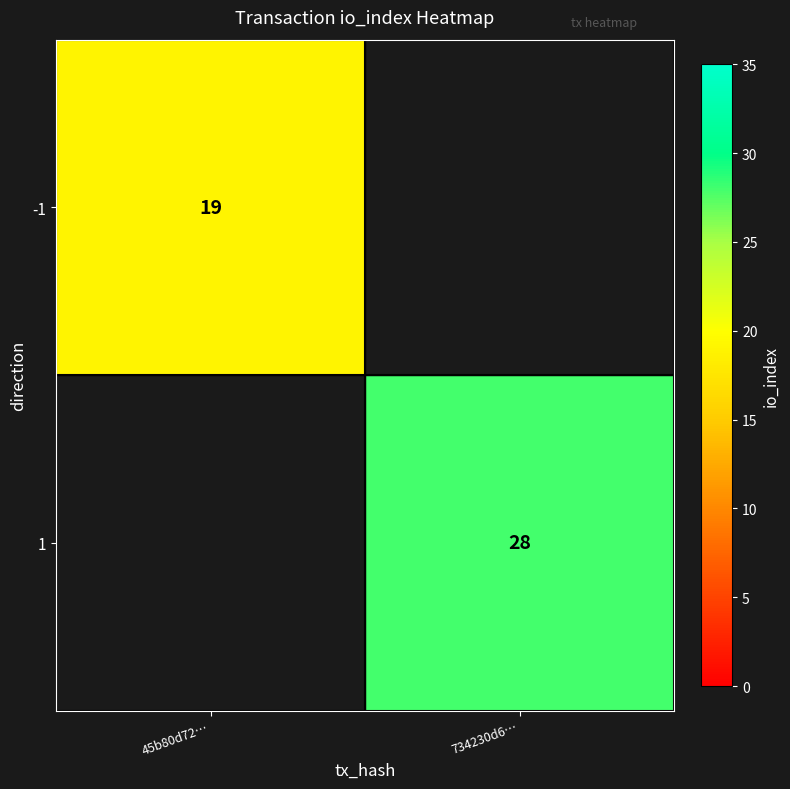

Between 45b80d72… and 734230d6…, which is larger?

734230d6…